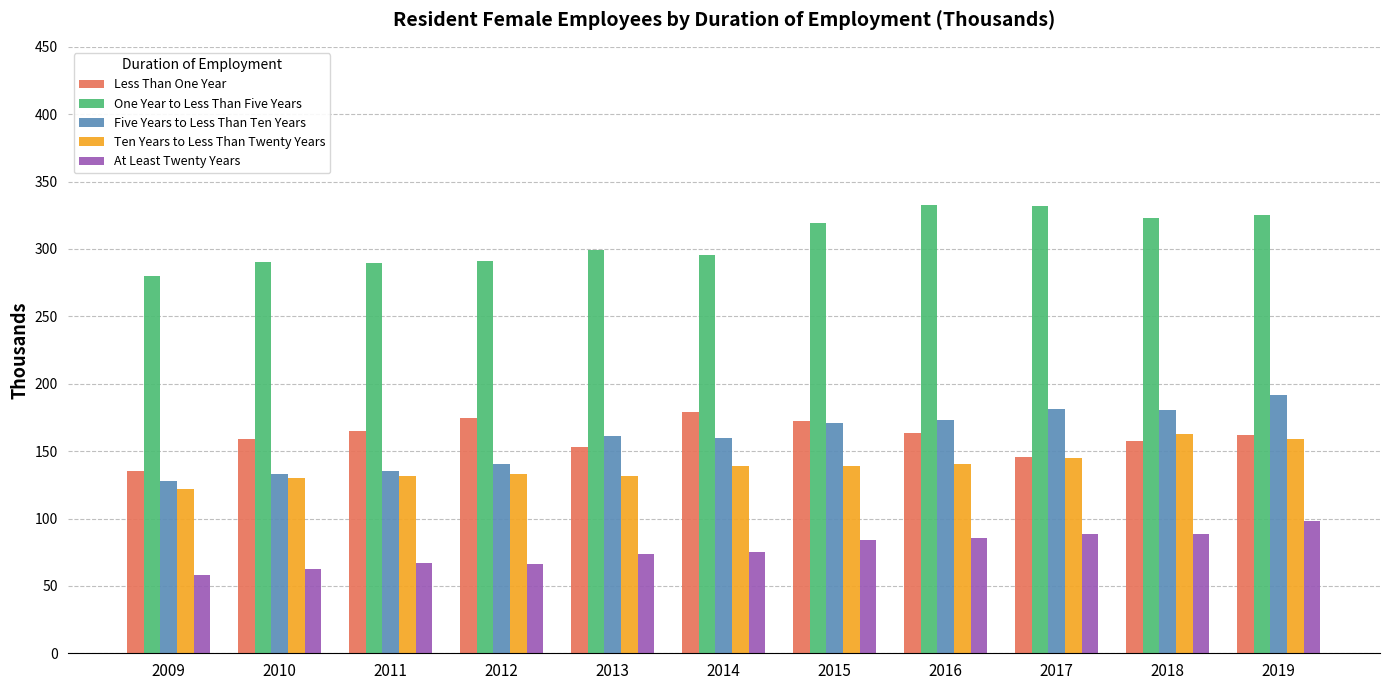

Is it true that Ten Years to Less Than Twenty Years equals 139.0 at 2015?

True